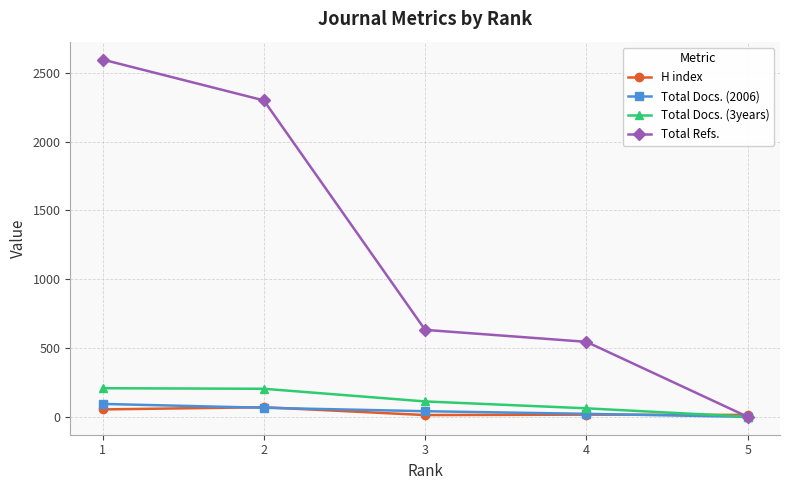

True or false: Total Refs. has more than 1 interior local peaks.

False